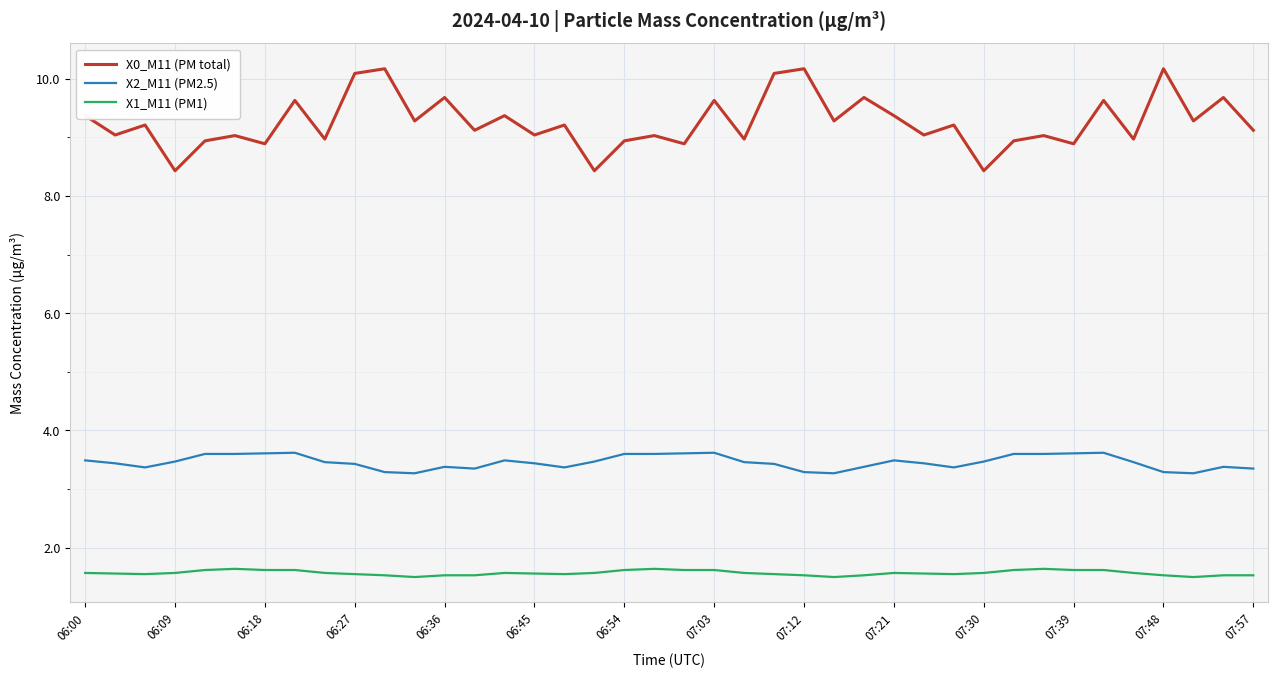

What is the minimum value shown in the chart?

1.5